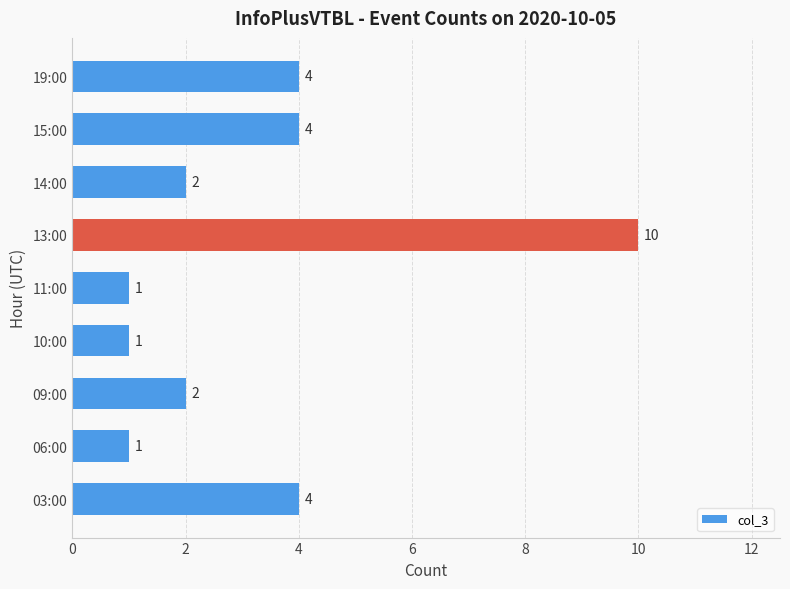

True or false: the data shows 2 at 03:00.

False